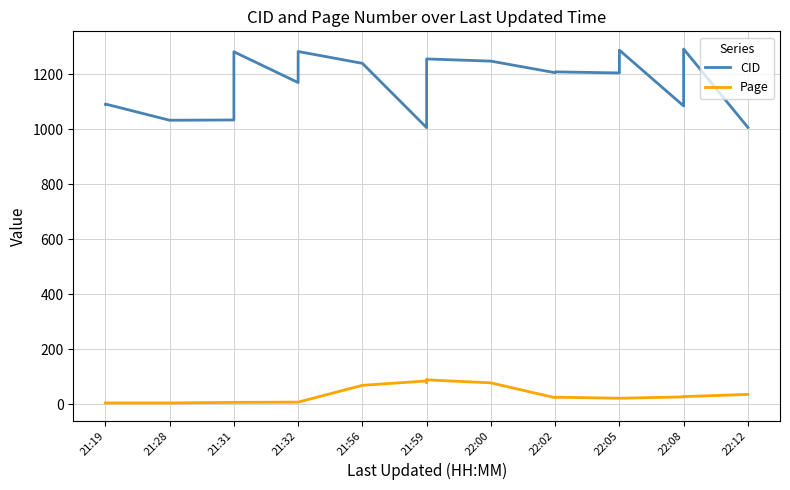

Read the Page value at 21:32, to the nearest 5.

10